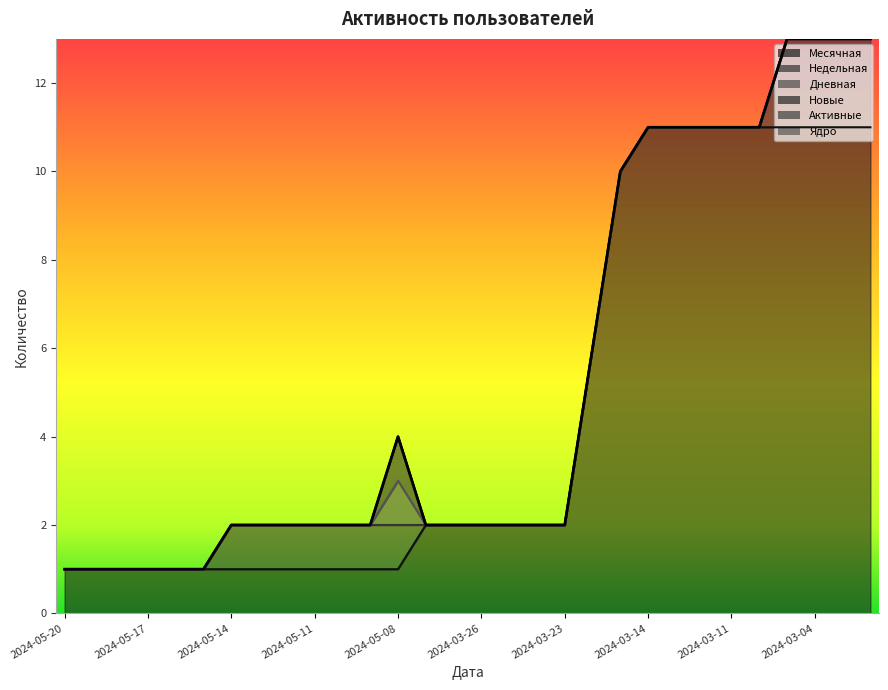

True or false: Недельная has more than 1 points higher than both neighbors.

False